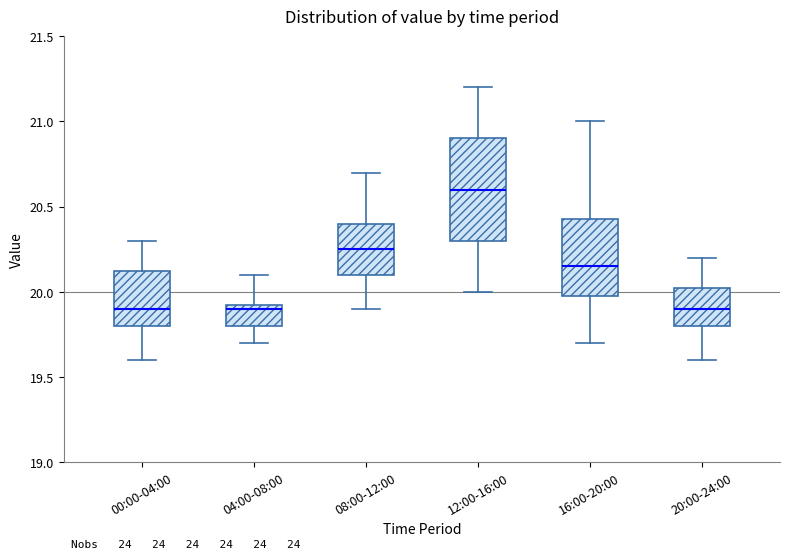

Reading left to right, read every box against the y-axis: the position of its median line, the range the box covers, and the ends of its whiskers. The values are not printed on the chart, so give them approximately, as read against the axis.

00:00-04:00: median 19.90, box 19.80 to 20.15, whiskers 19.60 to 20.30
04:00-08:00: median 19.90, box 19.80 to 19.95, whiskers 19.70 to 20.10
08:00-12:00: median 20.25, box 20.10 to 20.40, whiskers 19.90 to 20.70
12:00-16:00: median 20.60, box 20.30 to 20.90, whiskers 20.00 to 21.20
16:00-20:00: median 20.15, box 20.00 to 20.45, whiskers 19.70 to 21.00
20:00-24:00: median 19.90, box 19.80 to 20.05, whiskers 19.60 to 20.20